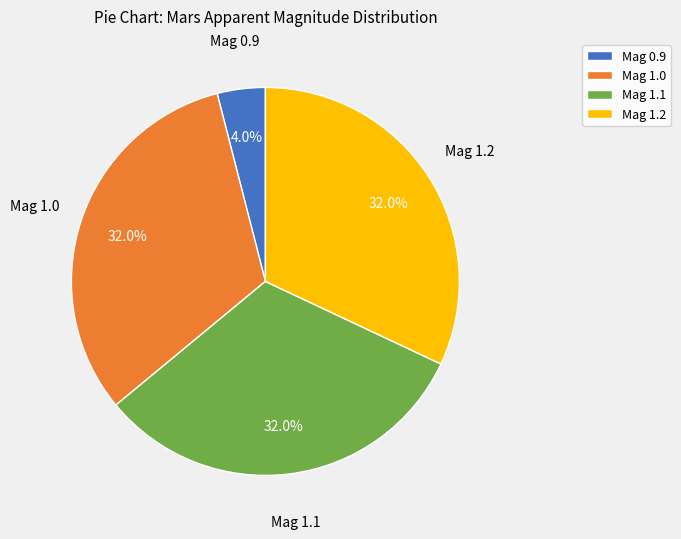

Combined, do Mag 1.1 and Mag 1.2 account for over 50%?

Yes